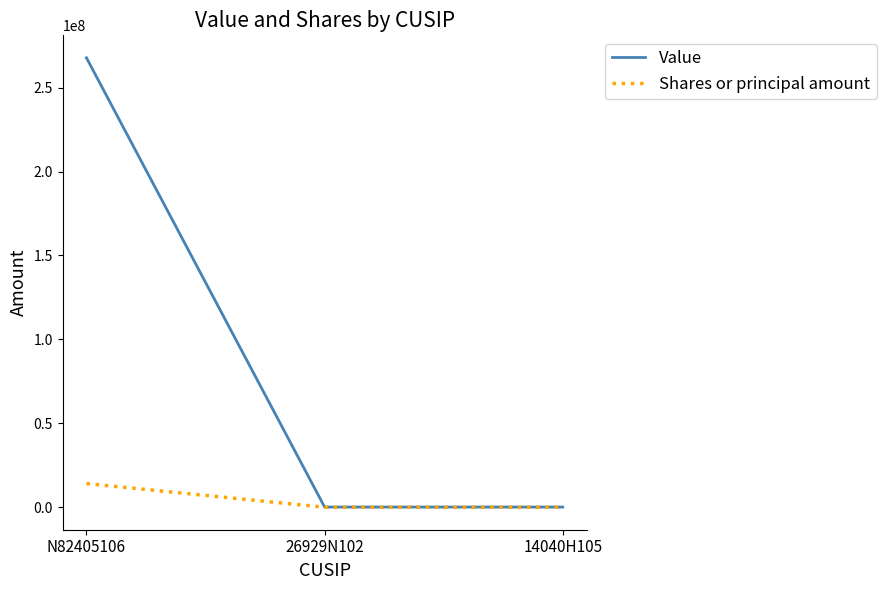

List the series in order of their peak value, lowest first.

Shares or principal amount, Value